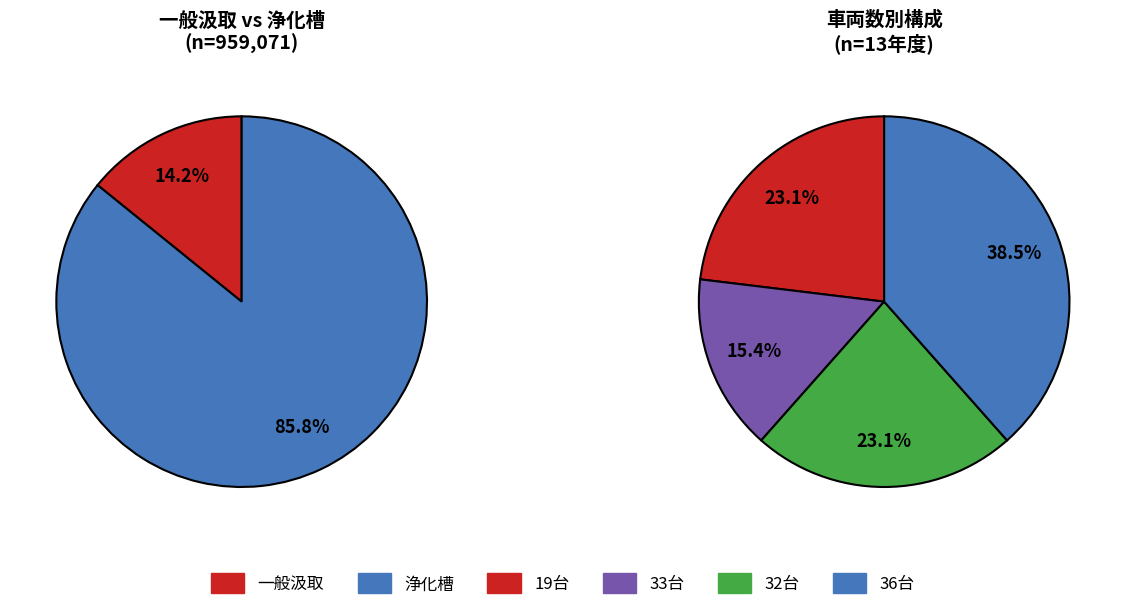

Which series has the largest range (max minus min)?

浄化槽